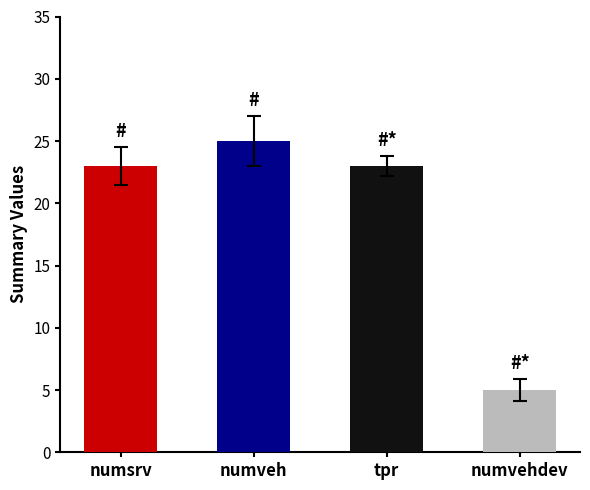

List the labels in order of value, smallest first.

numvehdev, numsrv, tpr, numveh